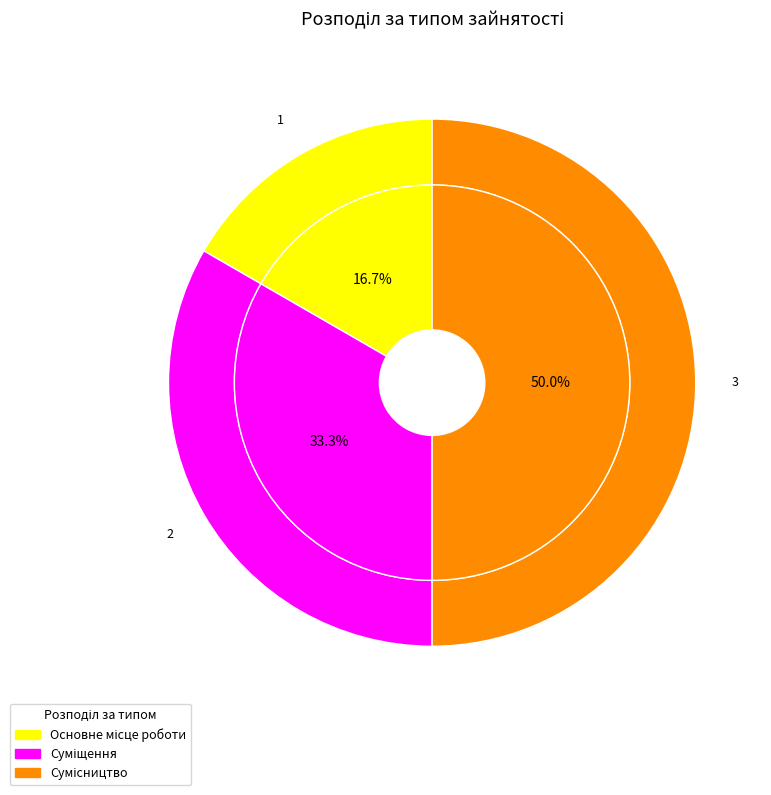

To the nearest percent, what is the average slice percentage?

33%